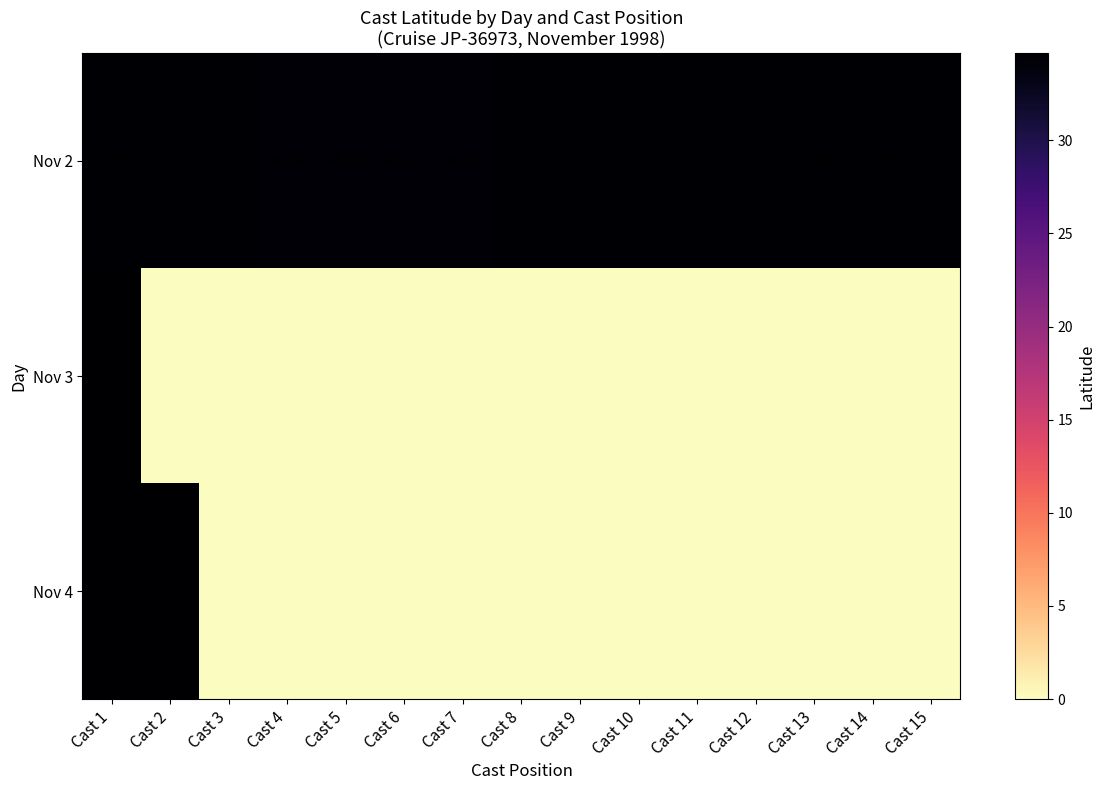

At Cast 14, list the series in order from largest to smallest.

Nov 2, Nov 3, Nov 4